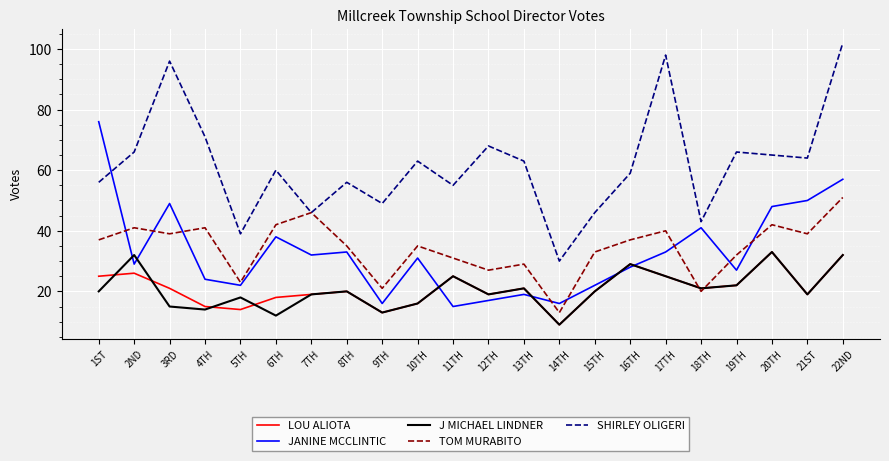

Which category has the lowest value across all series?

14TH